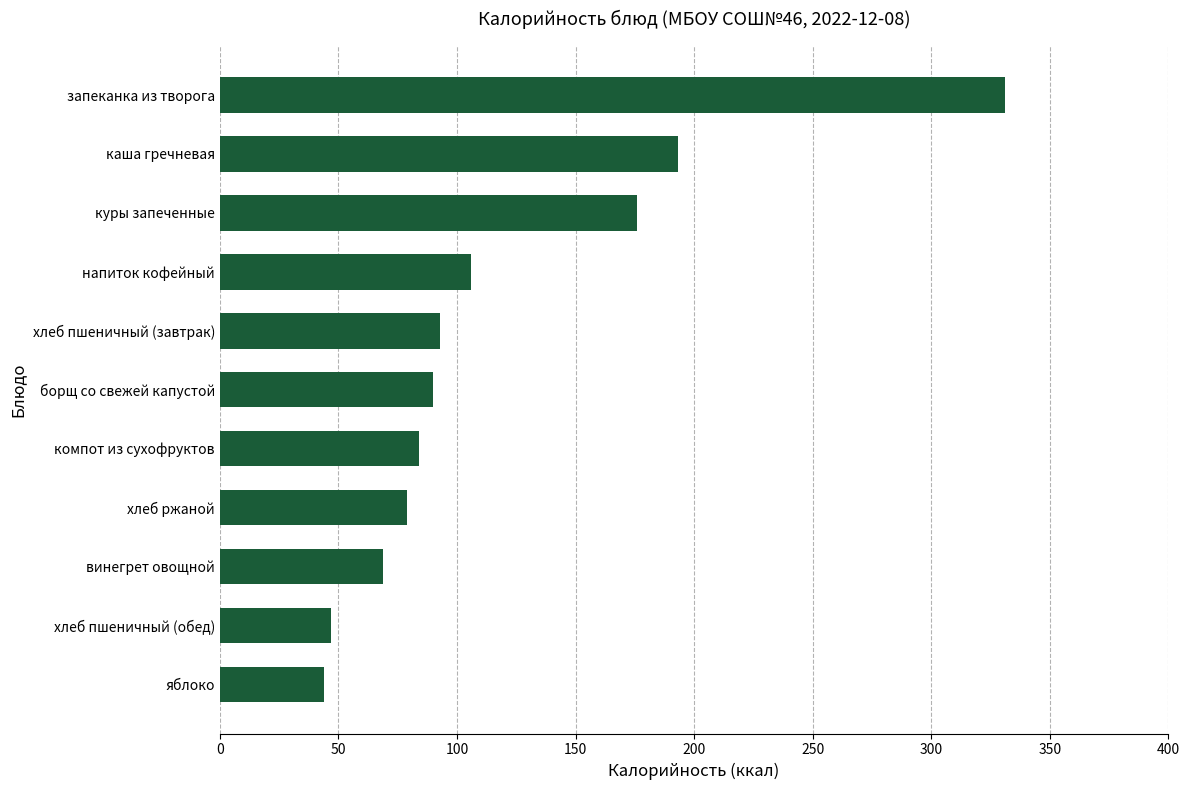

What is the change in value from хлеб пшеничный (обед) to винегрет овощной?

+22